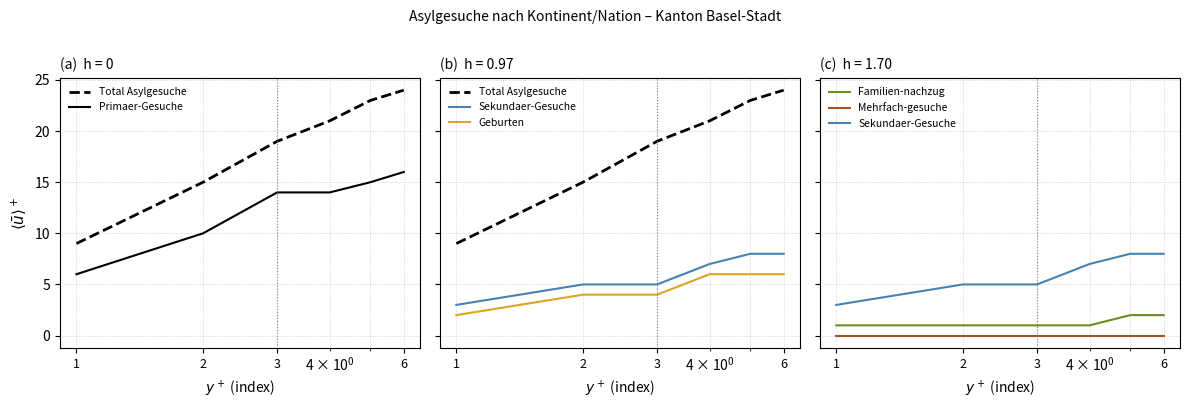

What are all the series names shown in the legend?

Total Asylgesuche, Primaer-Gesuche, Sekundaer-Gesuche, Geburten, Familien-nachzug, Mehrfach-gesuche